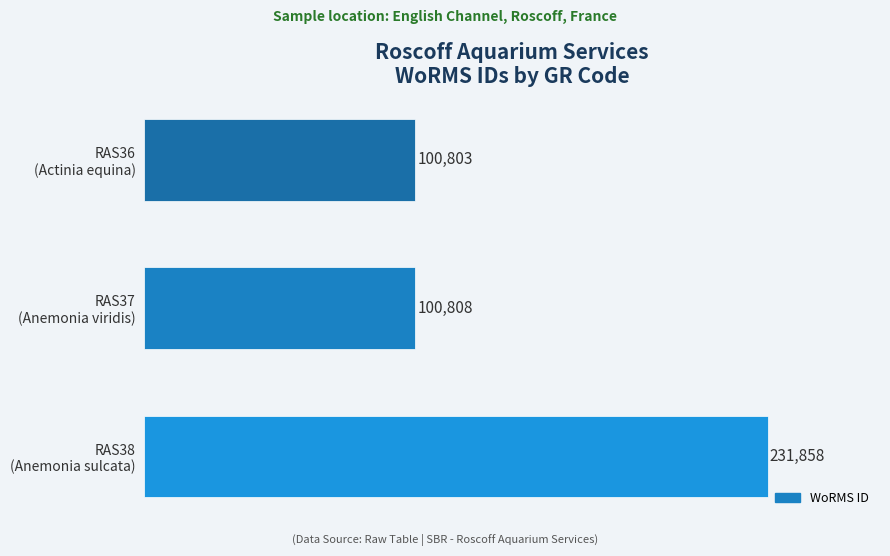

Count the number of categories in the chart.

3